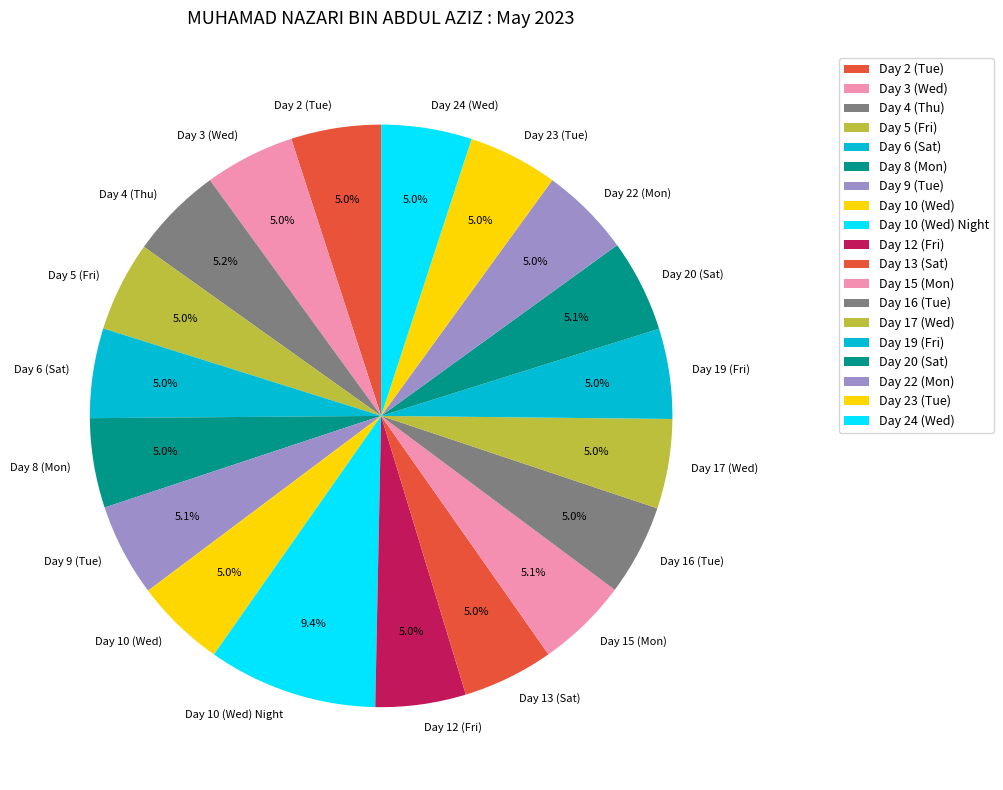

What is the largest slice in the pie chart?

Day 10 (Wed) Night